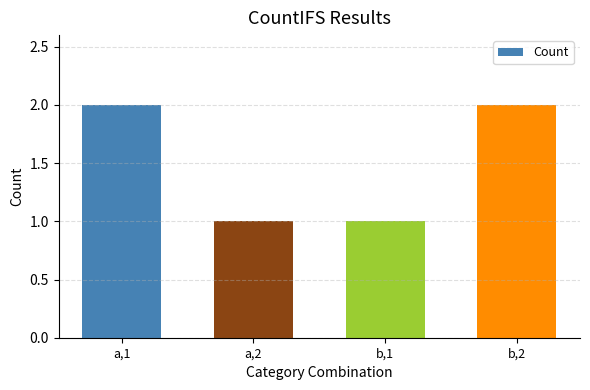

Is it true that the value at a,2 is 2?

False